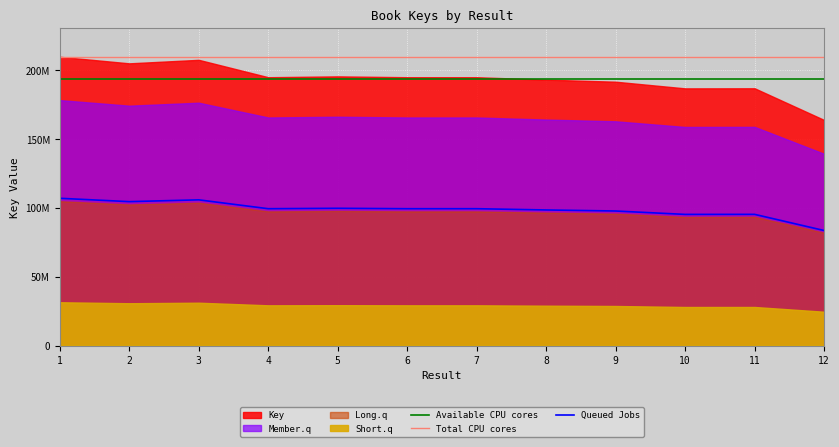

List the labels in order of value, smallest first.

12, 10, 11, 9, 8, 4, 7, 6, 5, 2, 3, 1